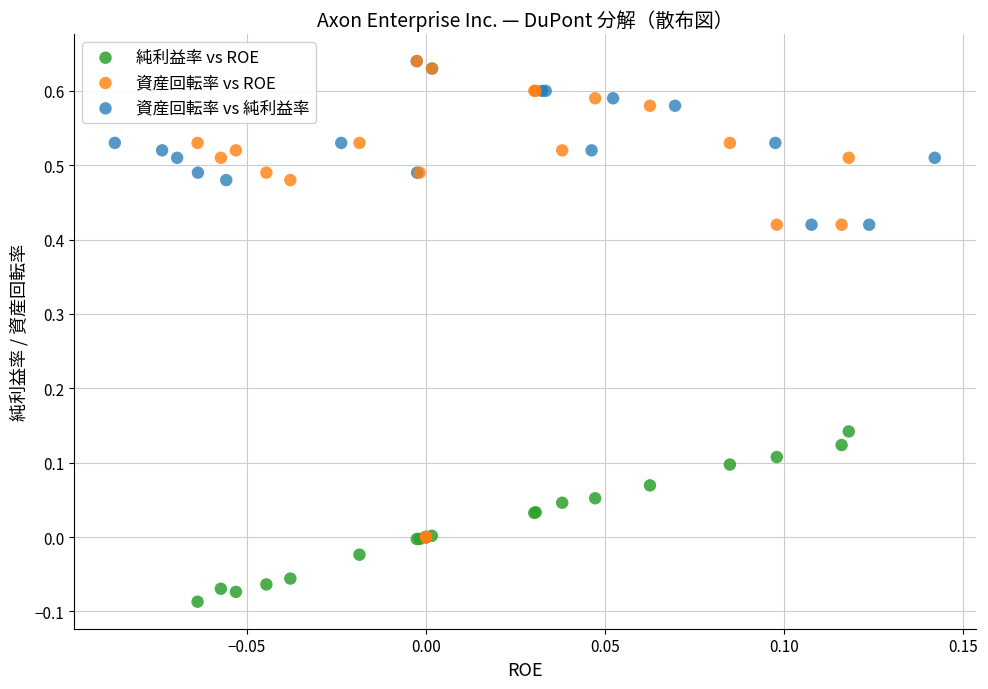

What are all the series names shown in the legend?

純利益率 vs ROE, 資産回転率 vs ROE, 資産回転率 vs 純利益率